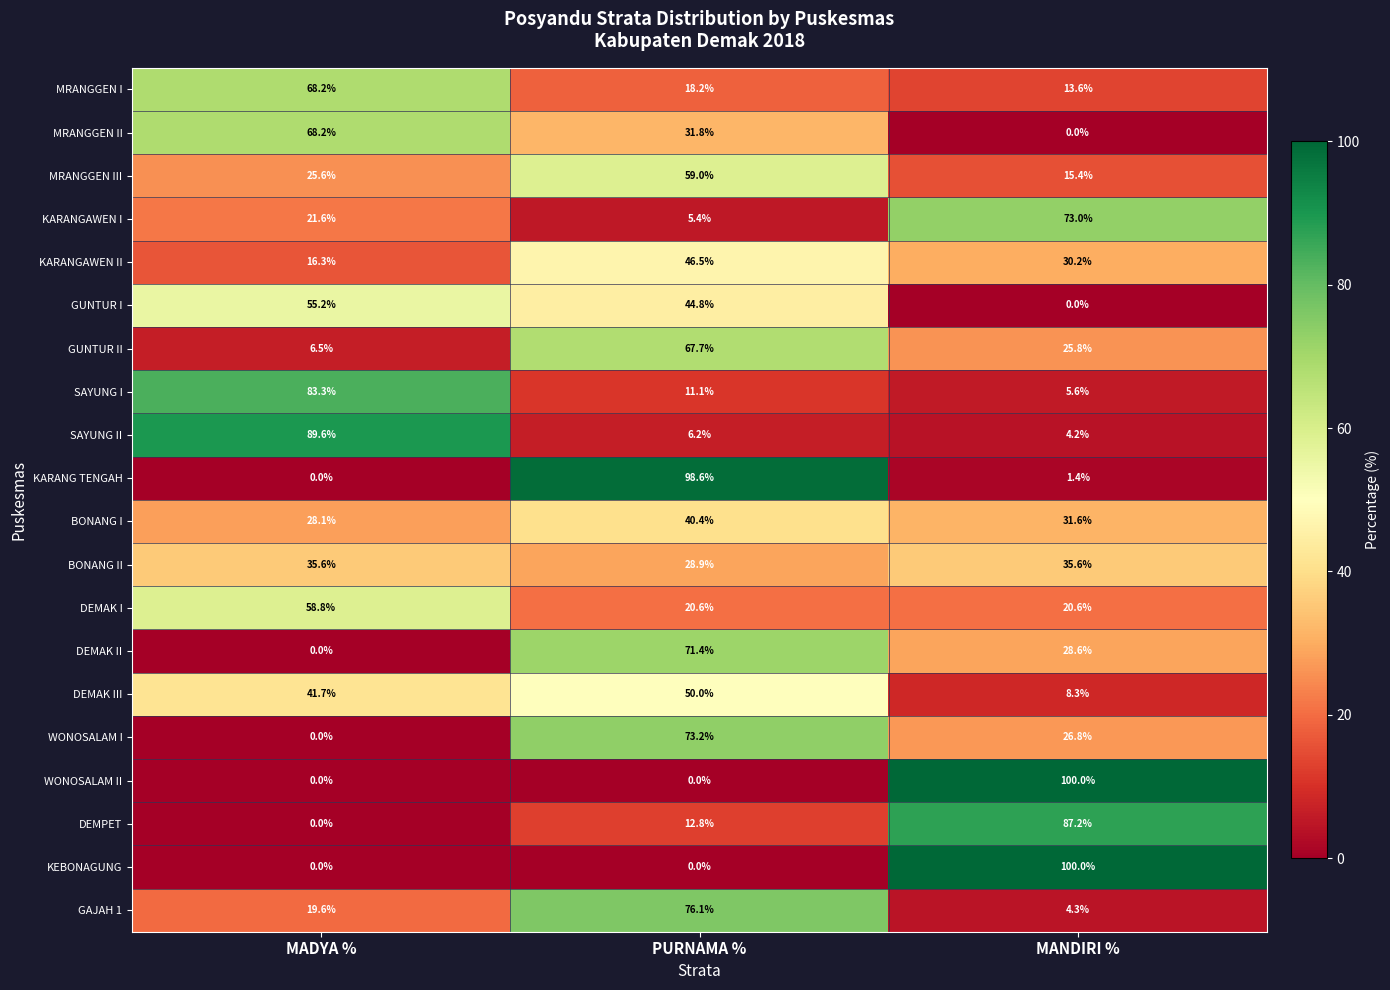

What is the spread (max minus min) of values at MANDIRI %?

100.0